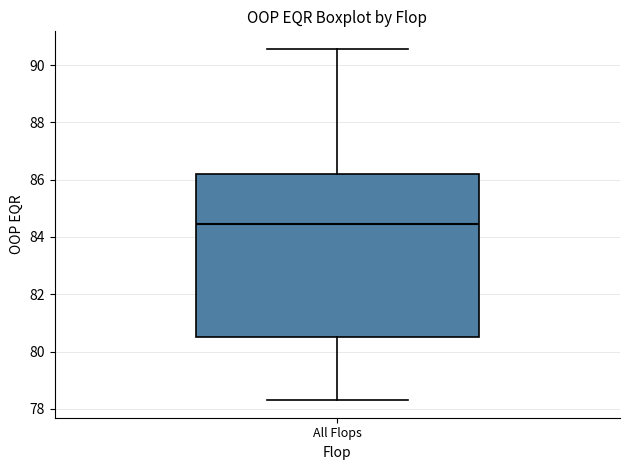

Transcribe this box plot: give where the median line is, the range the box spans, and where the two whiskers end, as read against the y-axis. The values are not printed on the chart, so give them approximately, as read against the axis.

median 84.4, box 80.6 to 86.2, whiskers 78.4 to 90.6